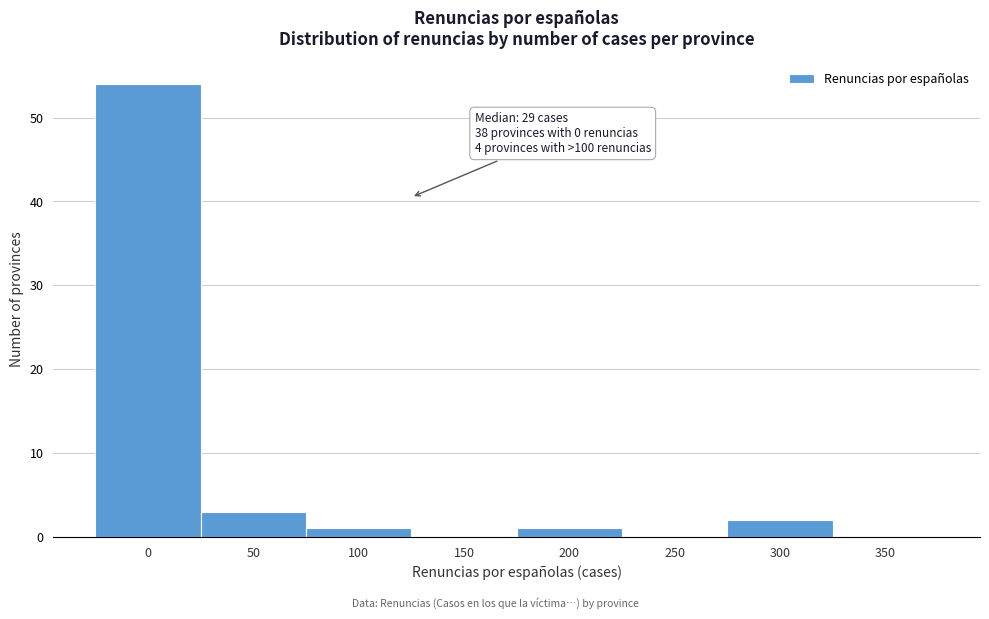

Reading right to left, extract all data points from this chart.

350=0	300=2	250=0	200=1	150=0	100=1	50=3	0=54